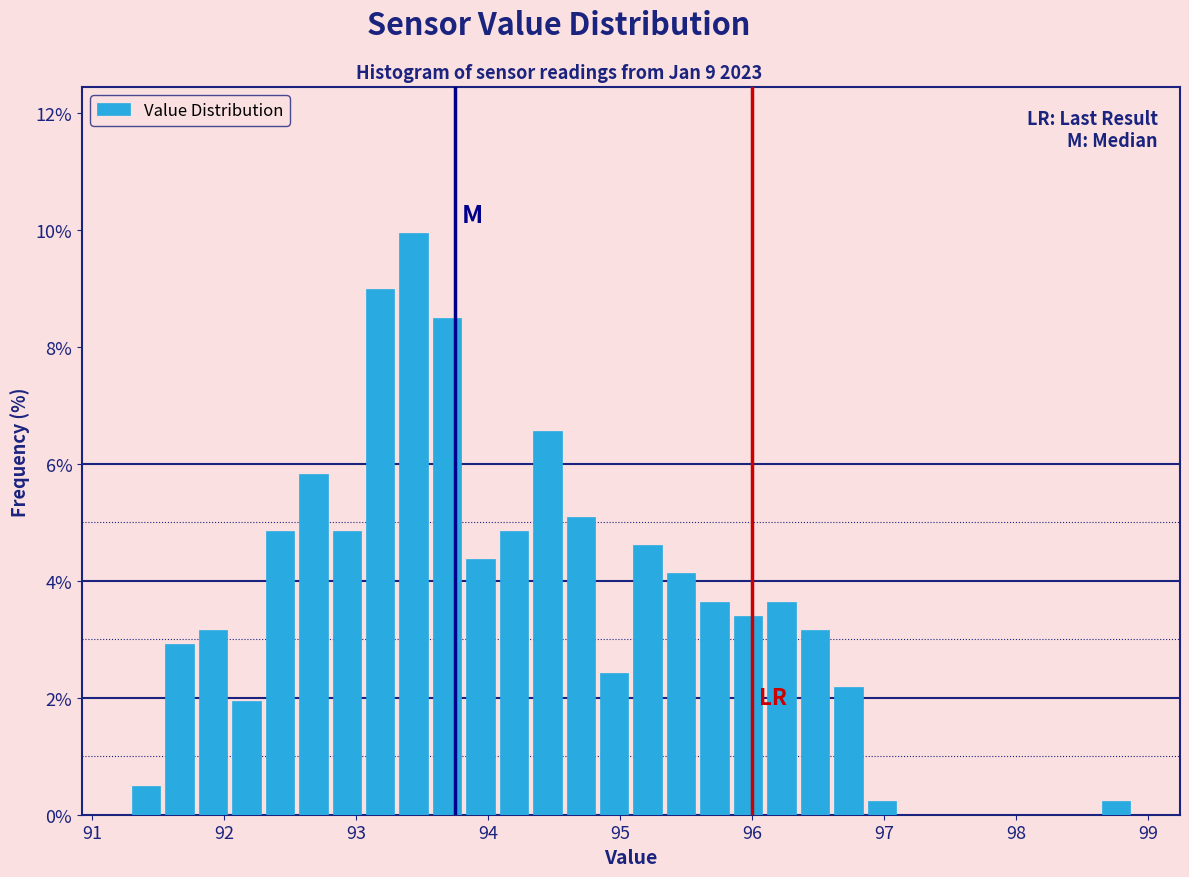

Read against the x-axis, roughly where is the centre of the tallest bar?

93.4